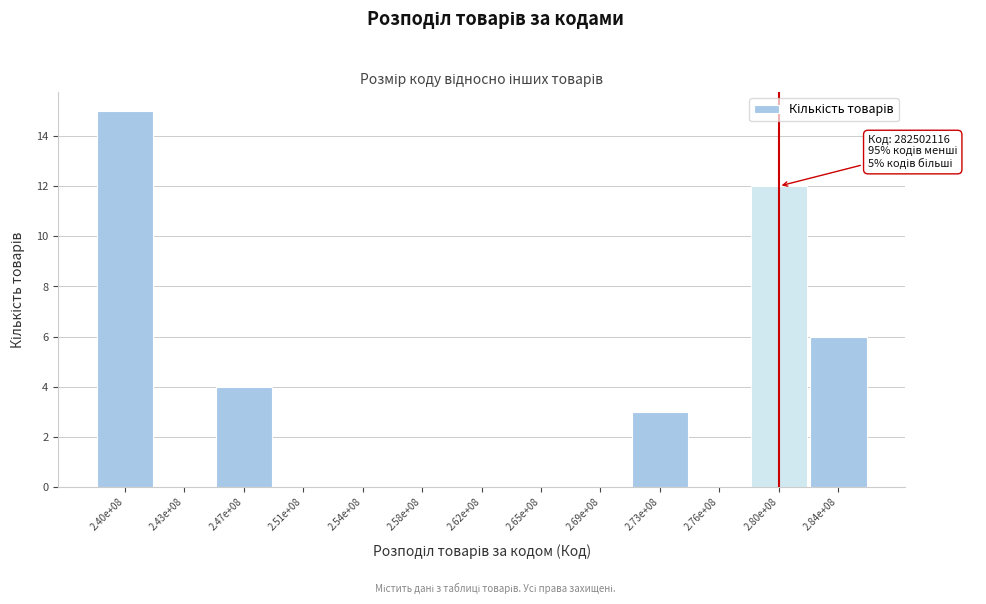

Reading left to right, what are all the values shown in this chart?

2.40e+08=15	2.43e+08=0	2.47e+08=4	2.51e+08=0	2.54e+08=0	2.58e+08=0	2.62e+08=0	2.65e+08=0	2.69e+08=0	2.73e+08=3	2.76e+08=0	2.80e+08=12	2.84e+08=6